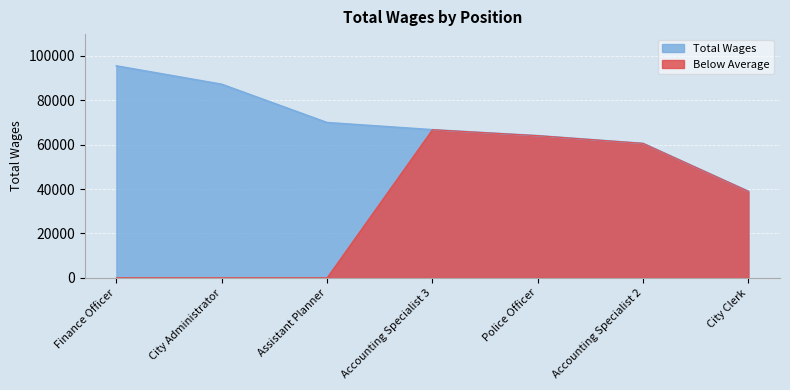

What is the change in value from Assistant Planner to City Clerk?

-30975